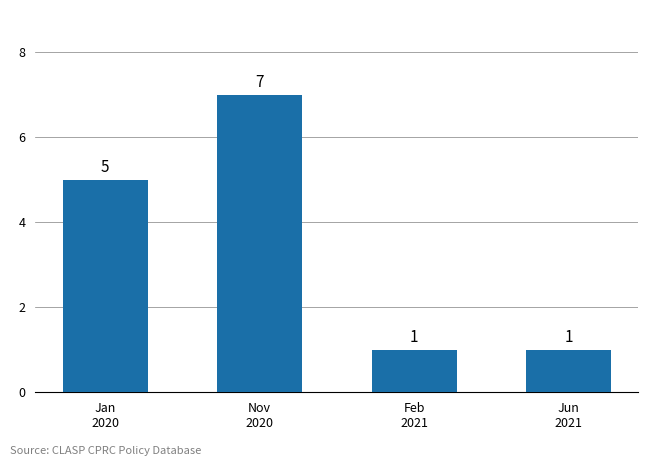

What position from the right is Jun
2021?

1